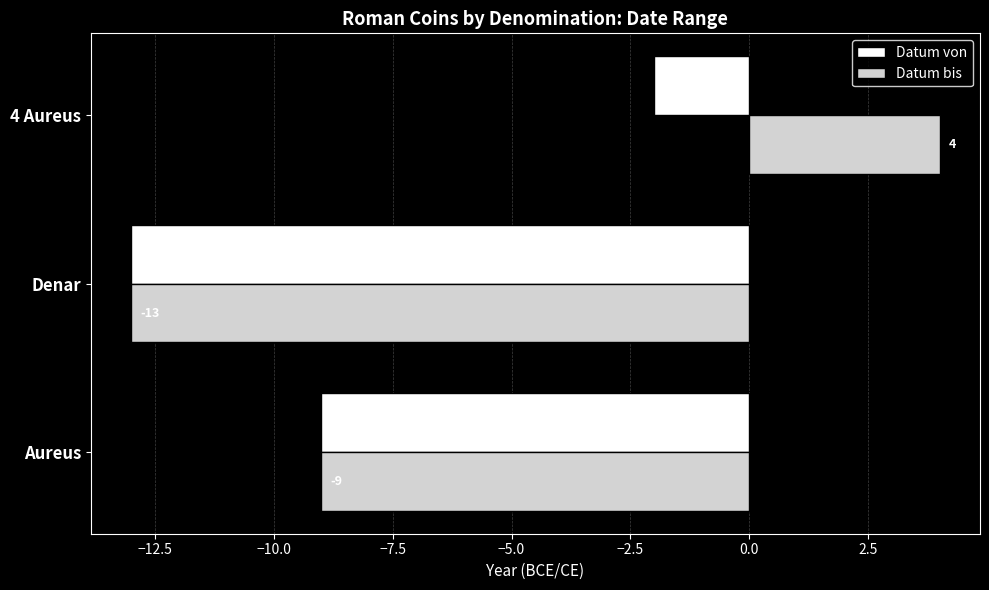

List the series in order of their overall mean, highest first.

Datum bis, Datum von